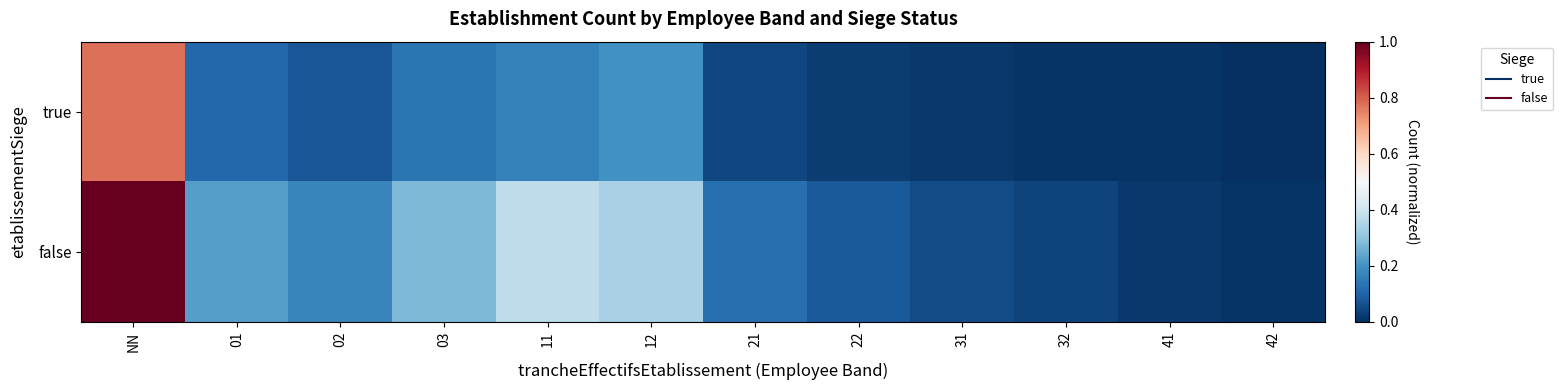

Which series has the largest range (max minus min)?

false